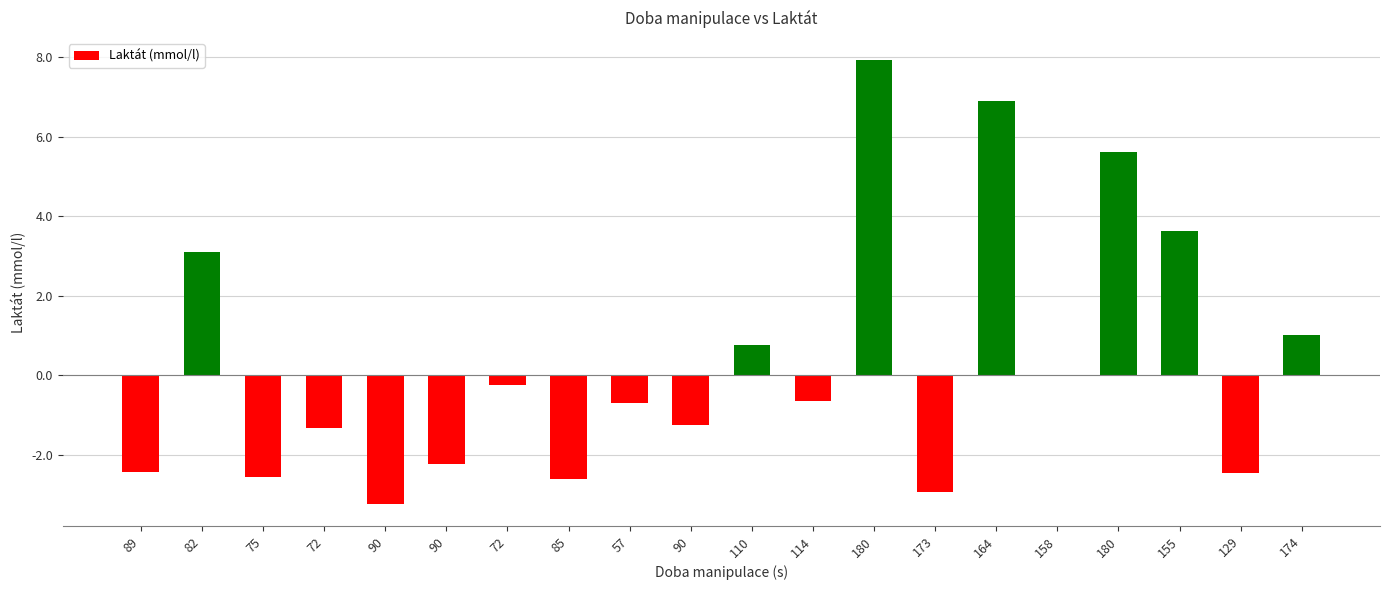

At which label is the value closest to 2?

174